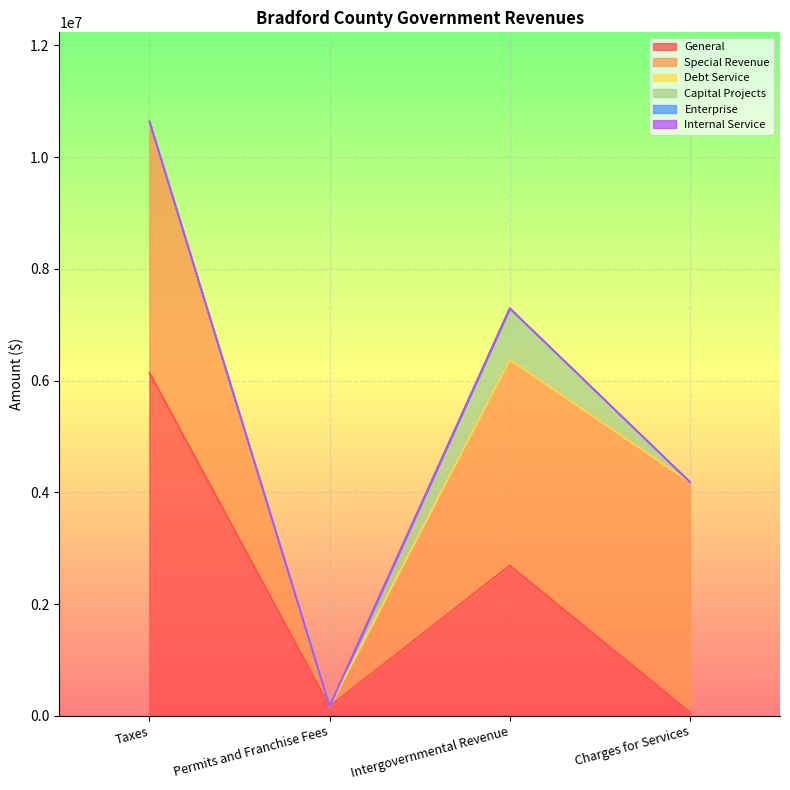

Which has a higher value, Intergovernmental Revenue or Taxes?

Taxes